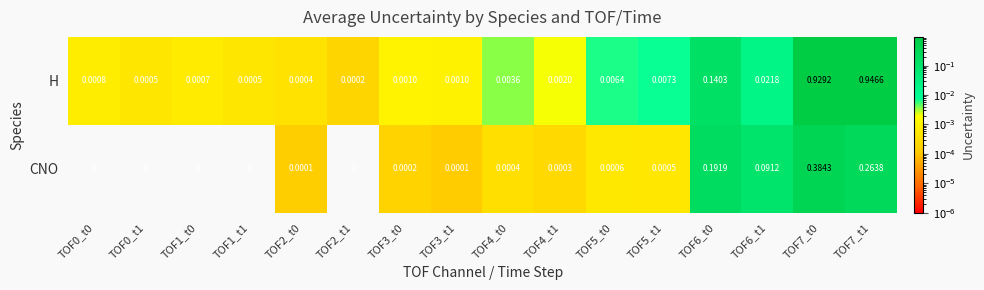

Rank the series by their average value, from highest to lowest.

H, CNO